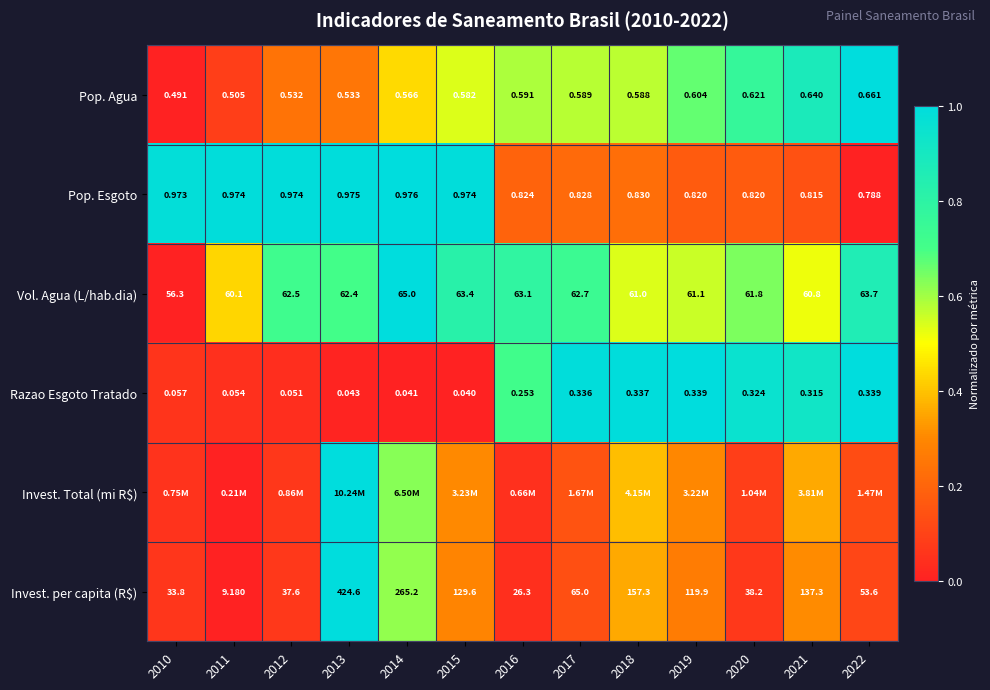

The value of Invest. Total (mi R$) at 2012 is 0.1. True or false?

True